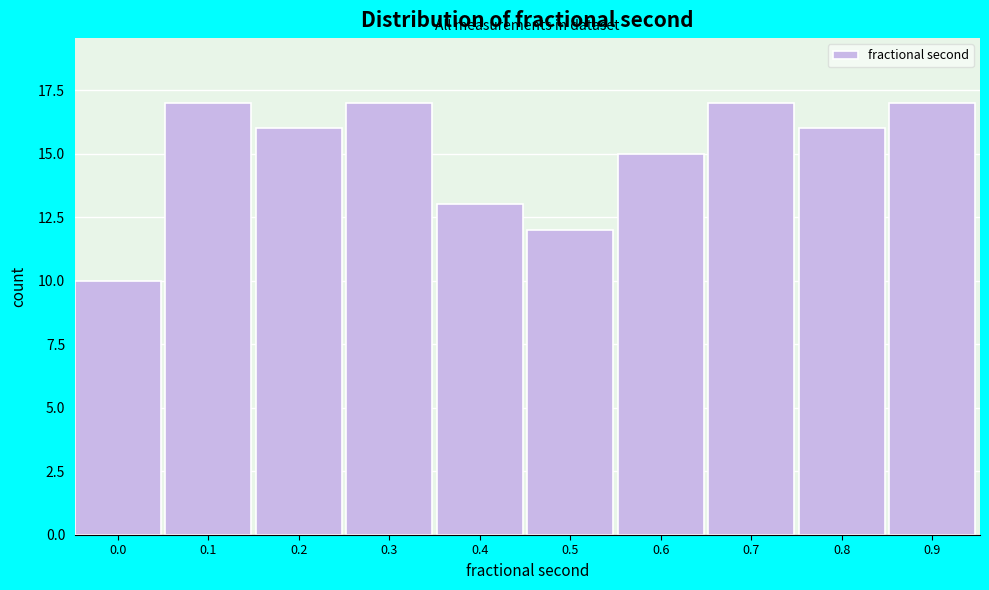

Reading left to right, transcribe all the data shown in this chart.

0.0=10	0.1=17	0.2=16	0.3=17	0.4=13	0.5=12	0.6=15	0.7=17	0.8=16	0.9=17